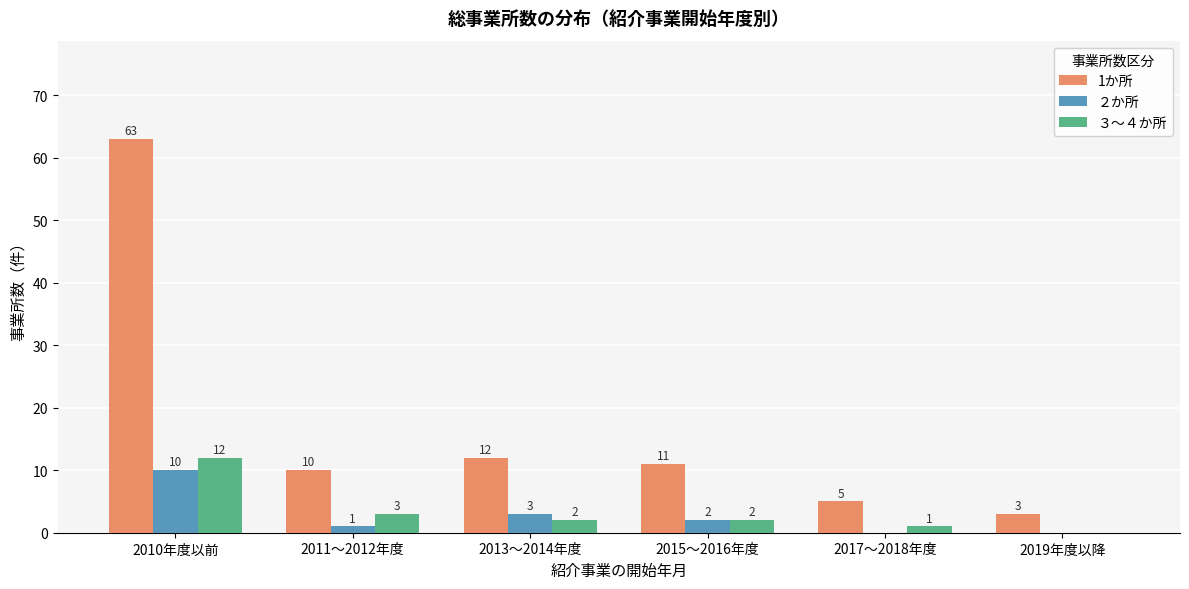

At which label is 1か所 closest to 33?

2013～2014年度